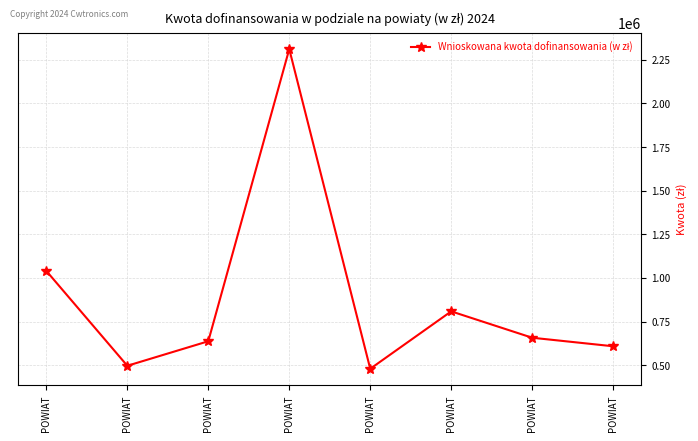

What is the value of the 4th point from the left?

1040060.7